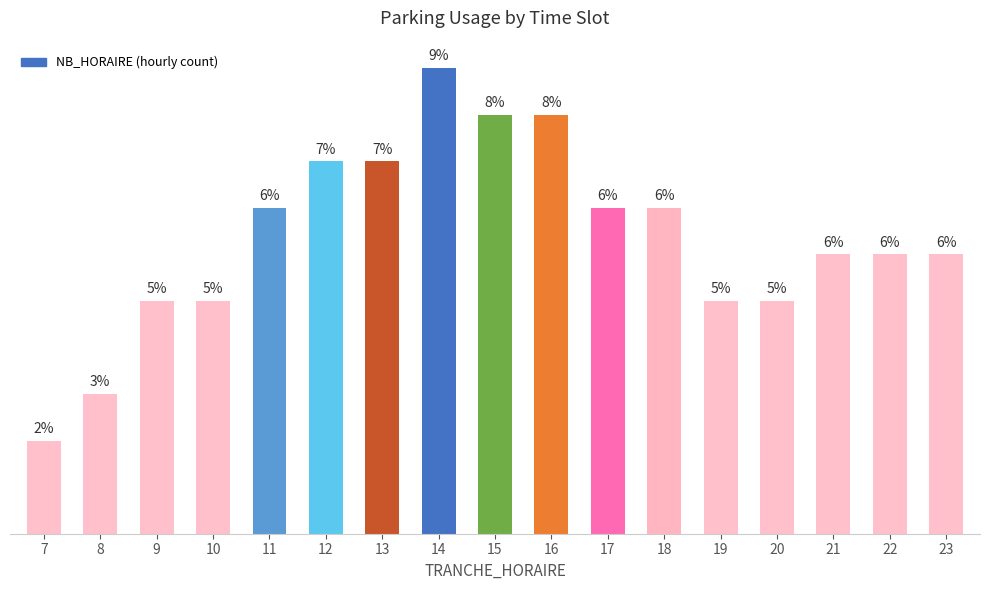

Are the bars horizontal?

No